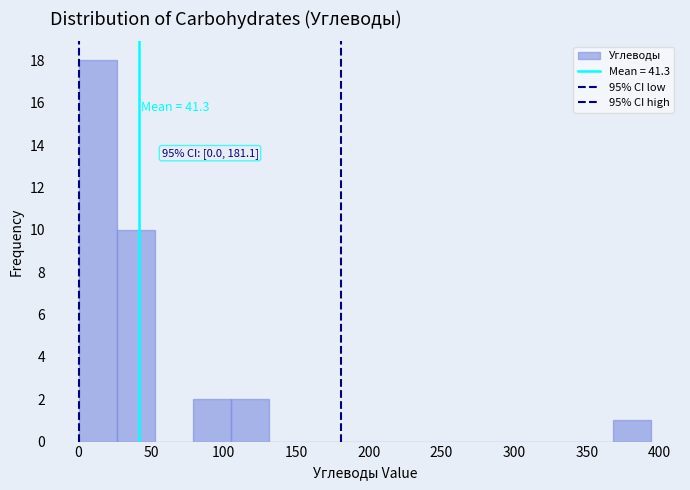

Over which range of the x-axis is the bar tallest?

0 to 25